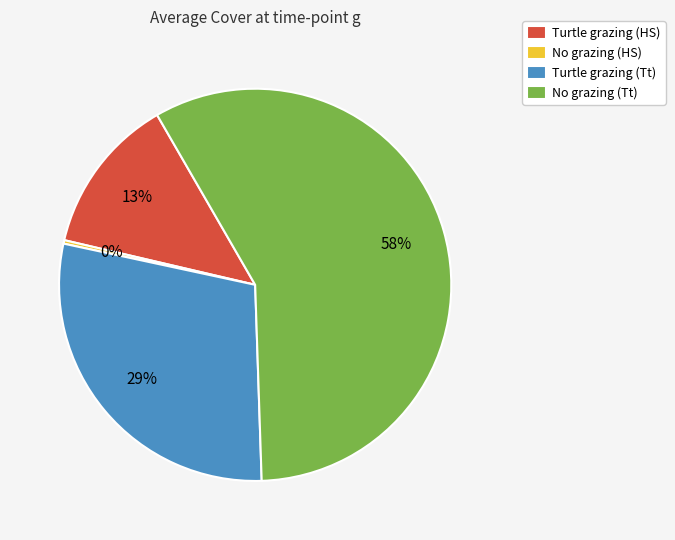

True or false: Turtle grazing (Tt) accounts for 29% of the total.

True